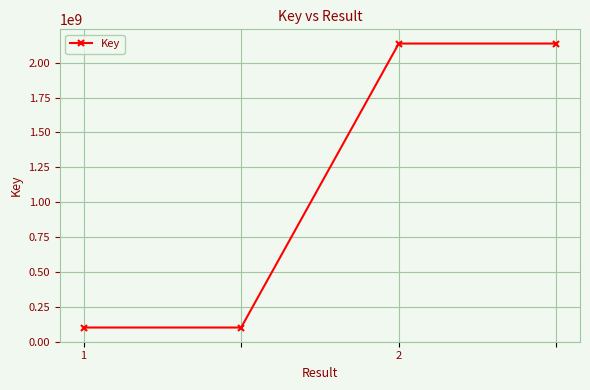

What is the difference between the maximum and minimum values?

2036542436